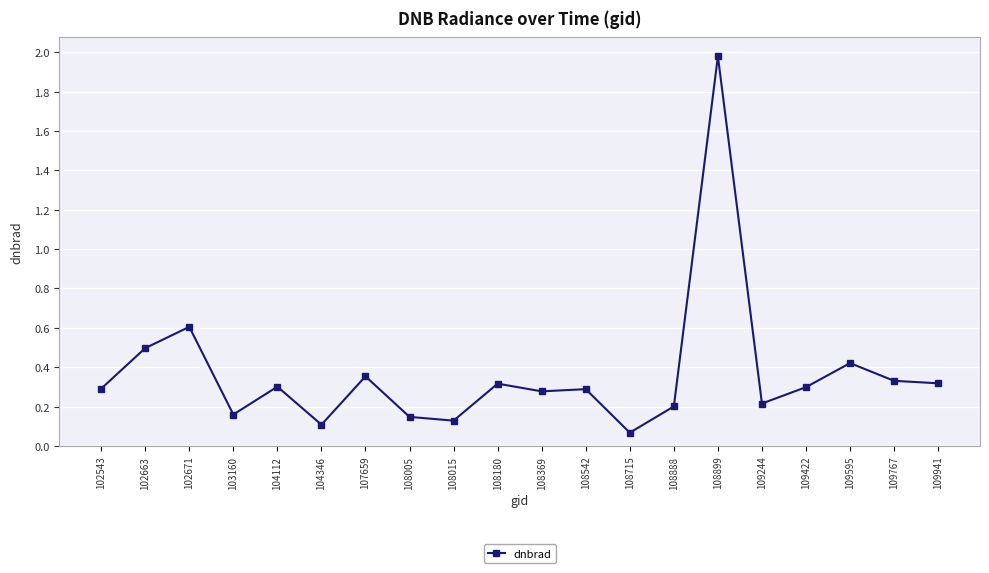

The value at 104112 is 0.3. True or false?

True